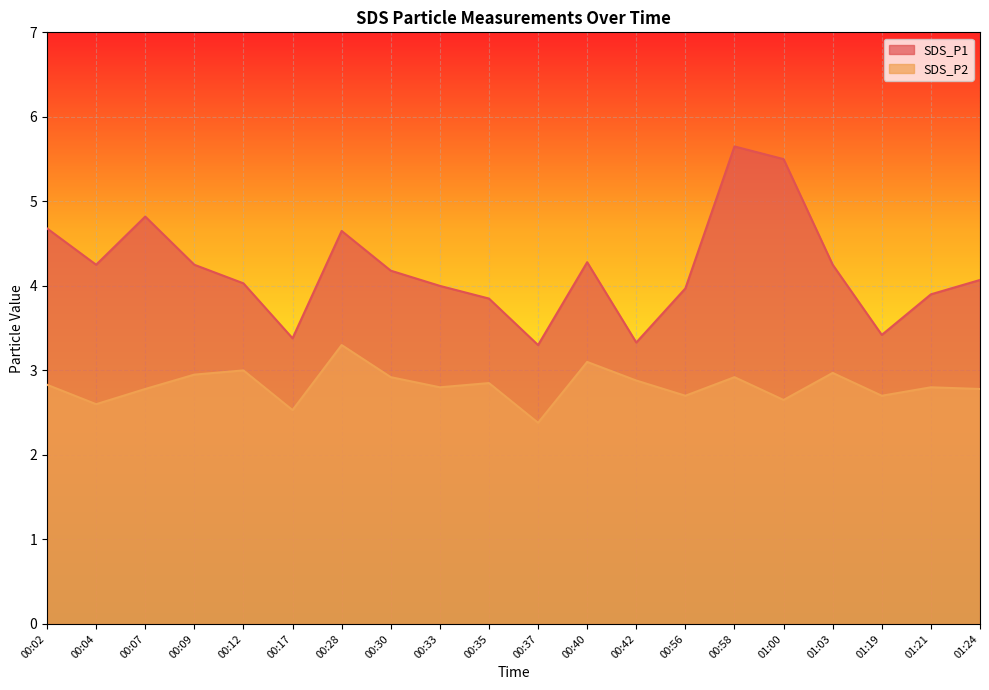

Is the value of SDS_P2 at 00:33 greater than the value of SDS_P1 at 00:42?

No